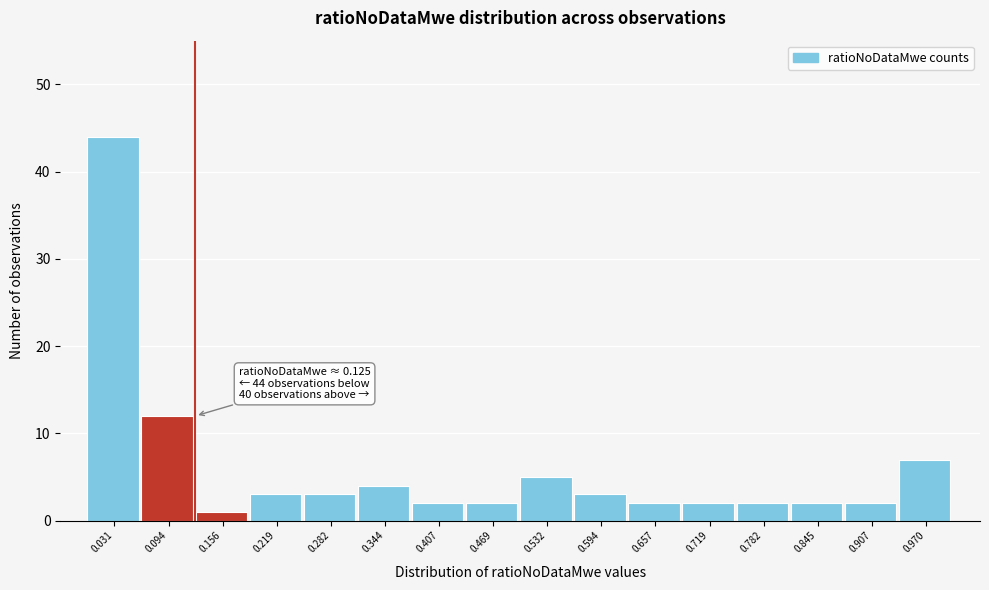

Over which range of the x-axis is the bar tallest?

0.00 to 0.06